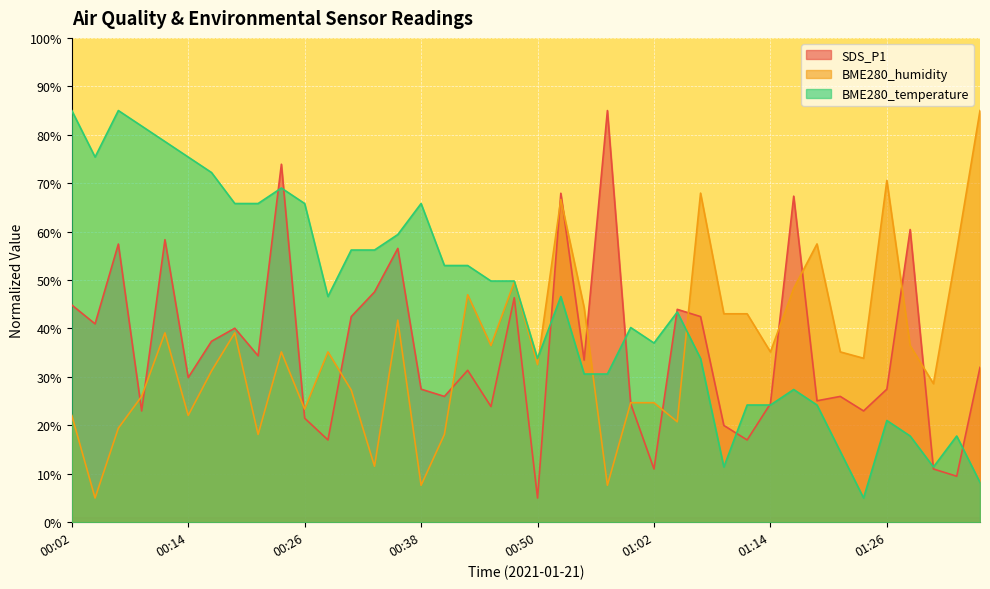

Which series has the largest range (max minus min)?

SDS_P1